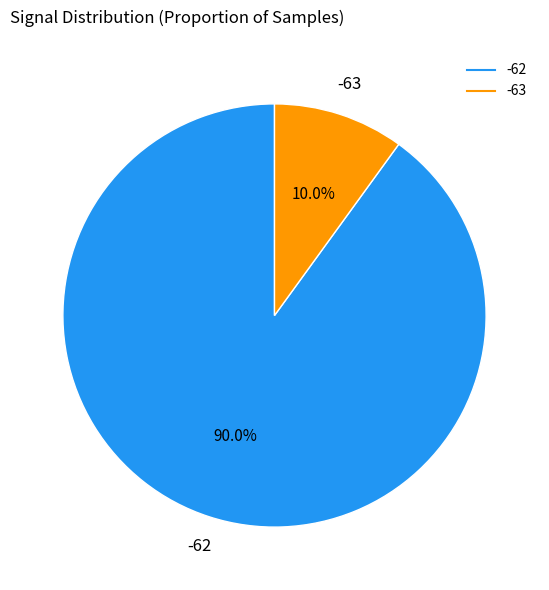

Is there a majority slice in this chart?

Yes